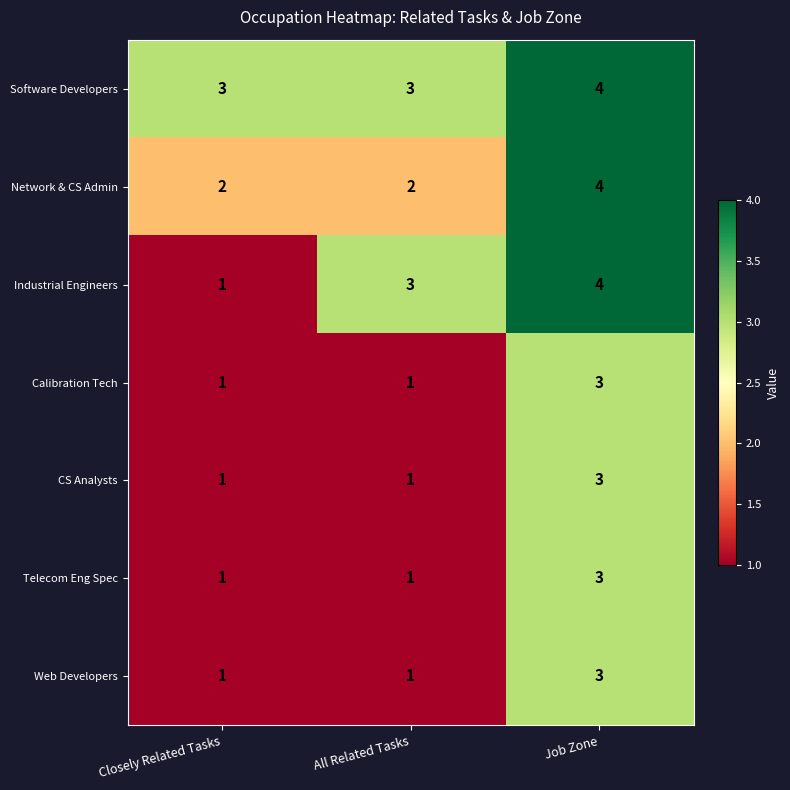

What is the approximate value of Industrial Engineers at All Related Tasks?

3